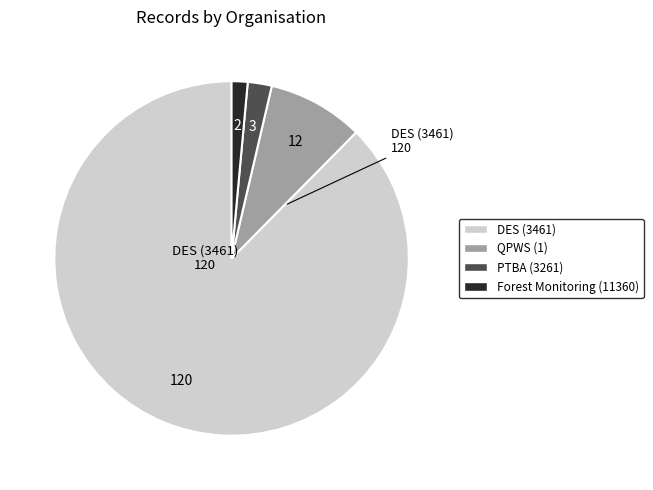

Is the sum of PTBA (3261) and QPWS (1) greater than half?

No